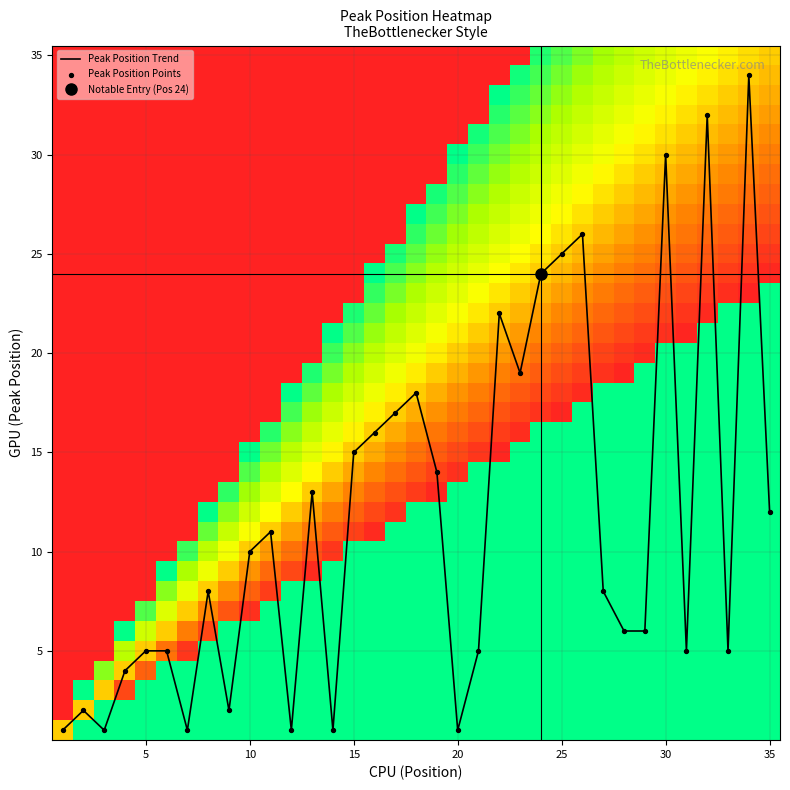

What is the maximum value for Peak Position Trend?

34